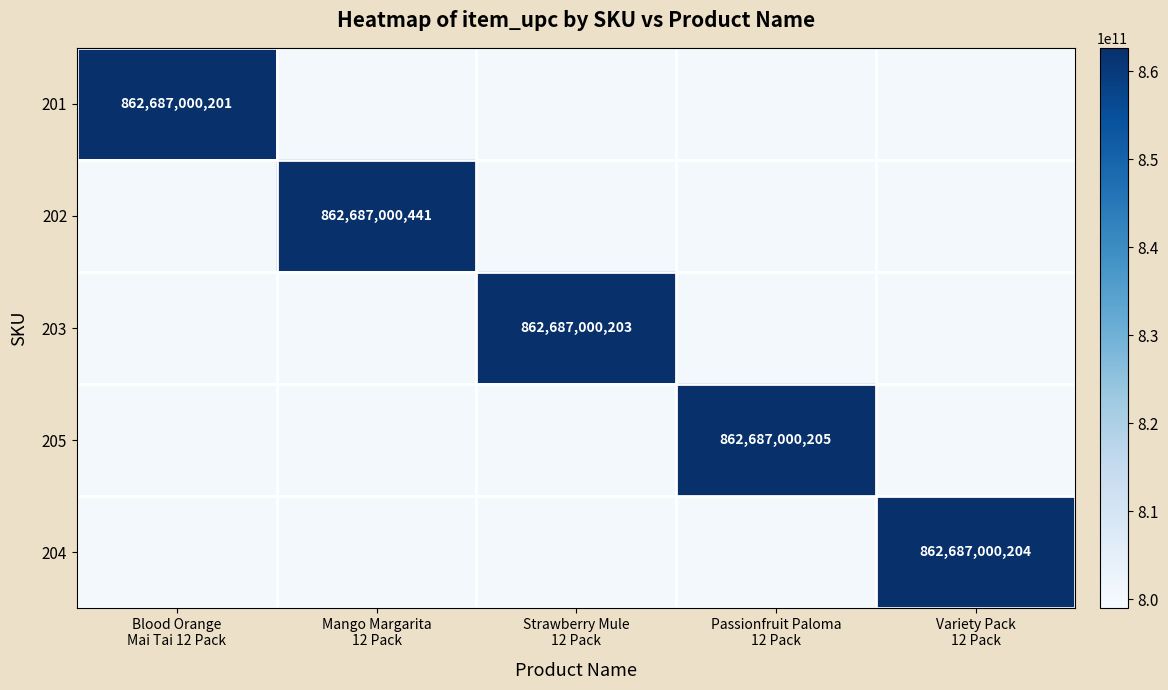

What is the highest value of the 204 series?

862687000204